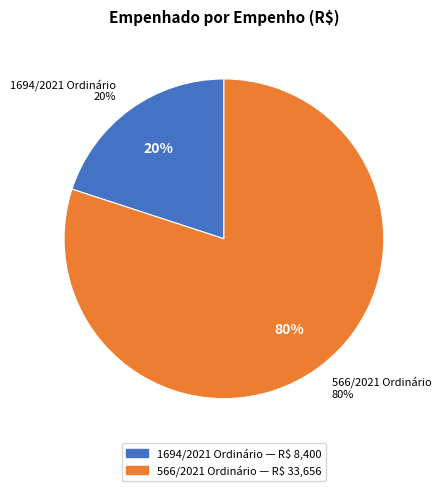

What is the largest slice in the pie chart?

566/2021 Ordinário